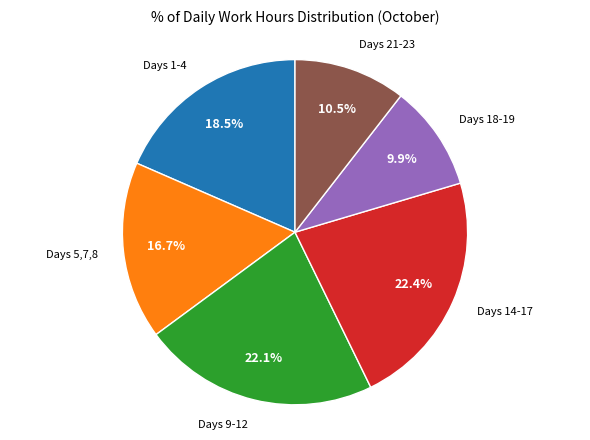

Does Days 9-12 represent more than half of the total?

No